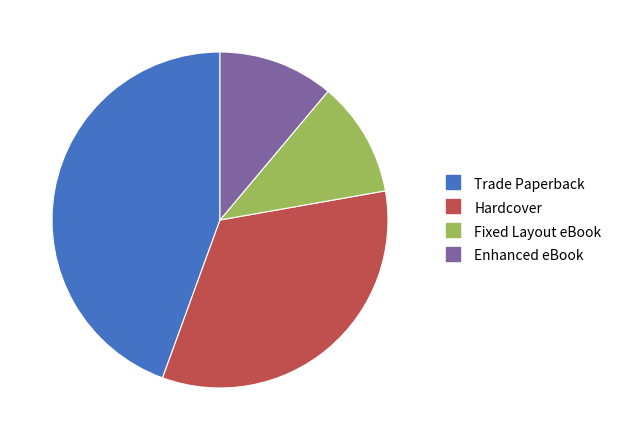

Between Trade Paperback and Fixed Layout eBook, which is larger?

Trade Paperback